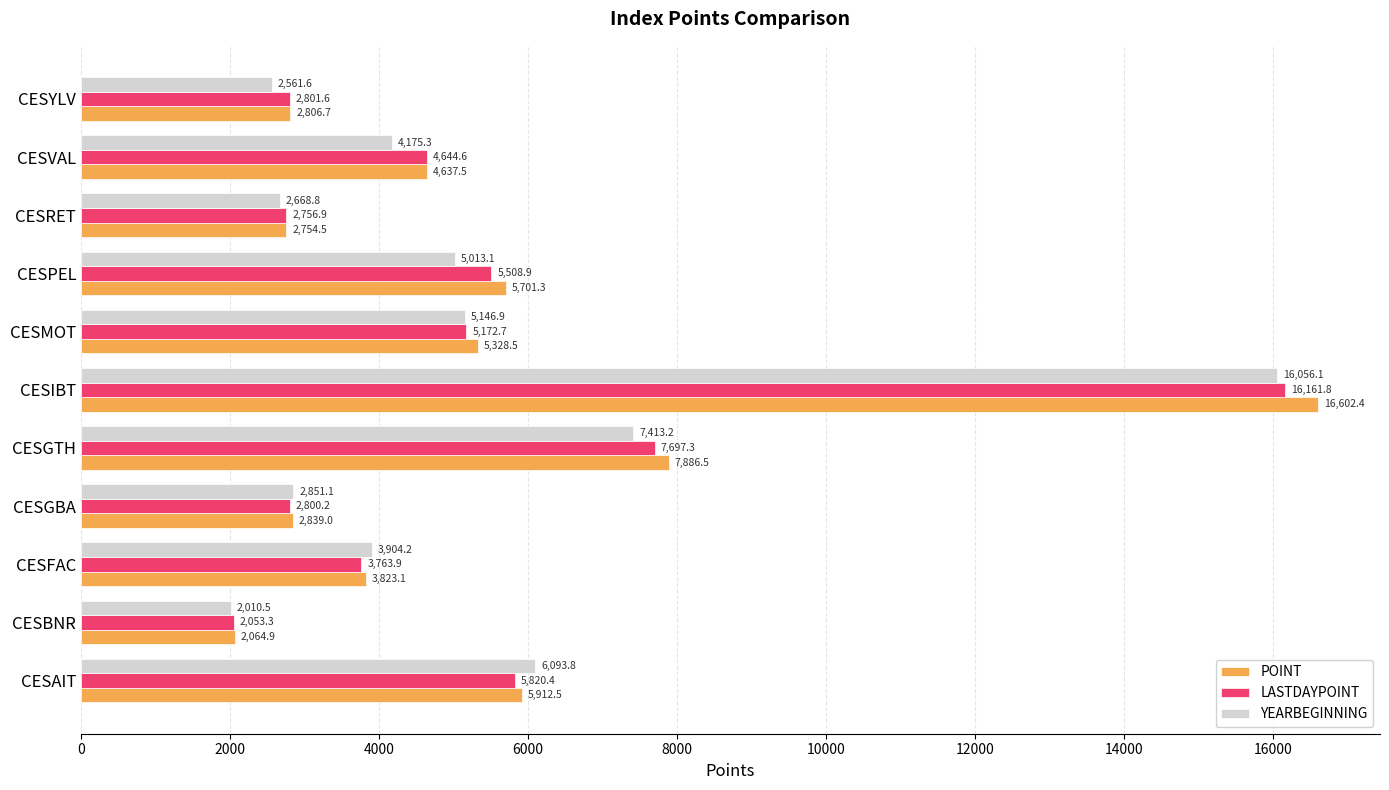

What is the difference between the highest and lowest values at CESMOT?

181.6